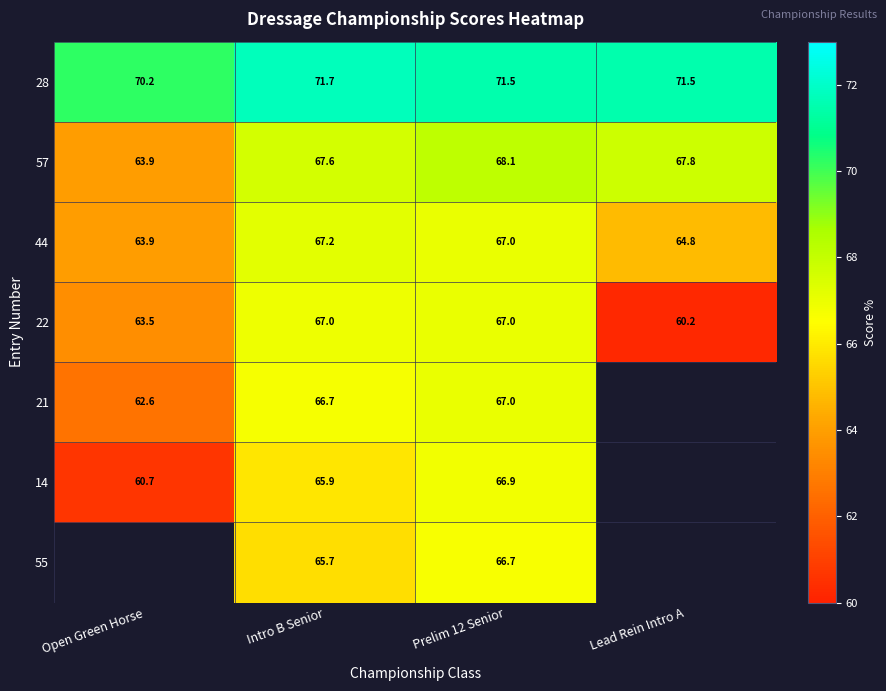

Between Prelim 12 Senior and Intro B Senior, which is larger?

Intro B Senior